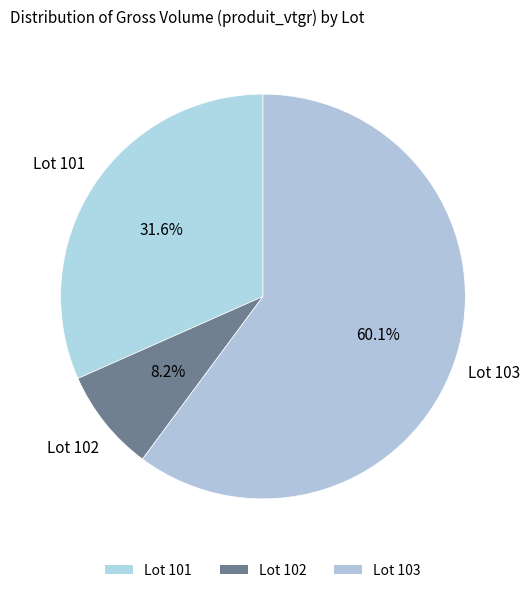

How many segments does this pie chart have?

3